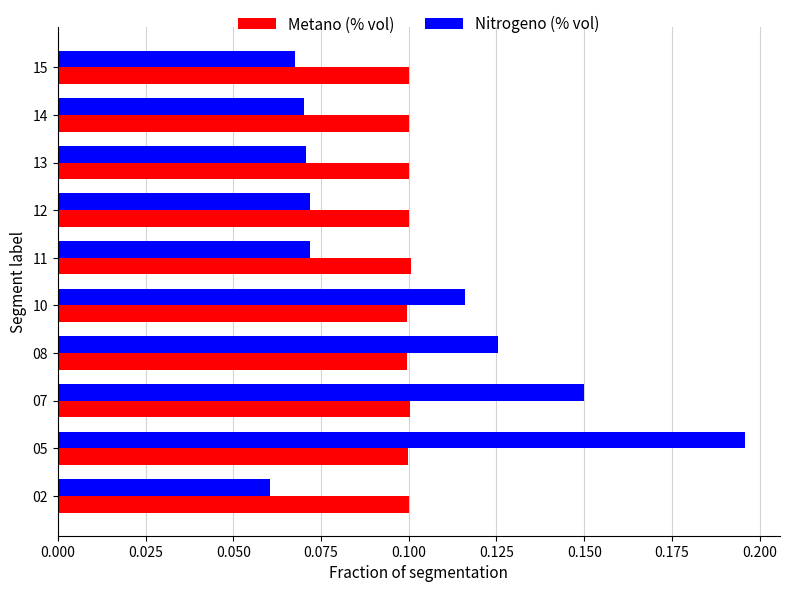

How many Metano (% vol) values are between 0 and 1?

10